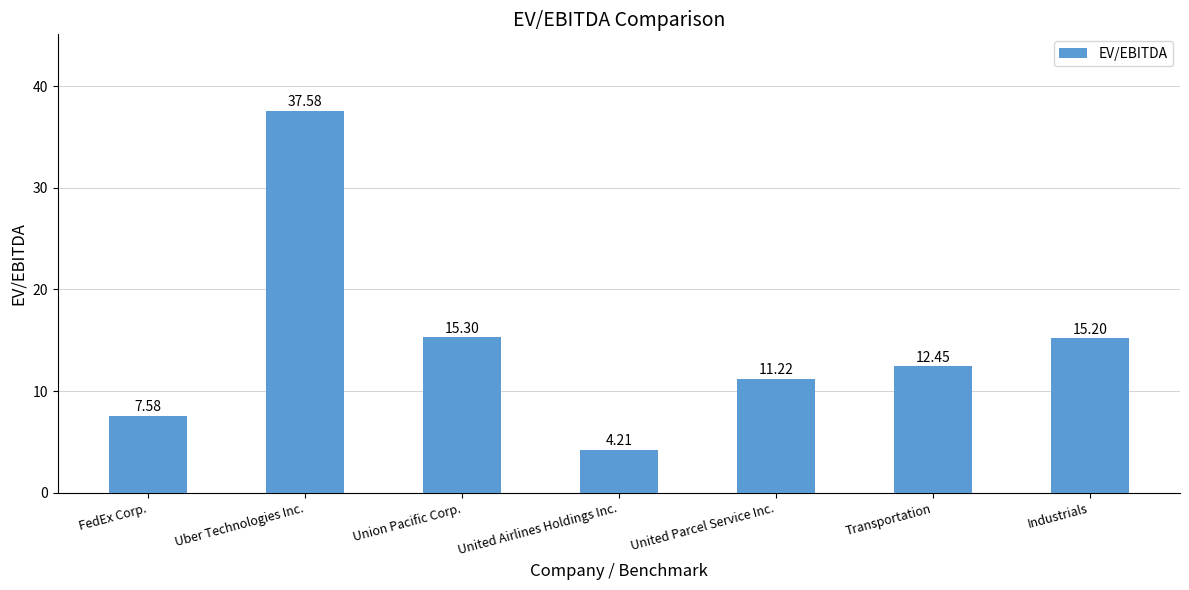

Rank the categories by value from lowest to highest.

United Airlines Holdings Inc., FedEx Corp., United Parcel Service Inc., Transportation, Industrials, Union Pacific Corp., Uber Technologies Inc.